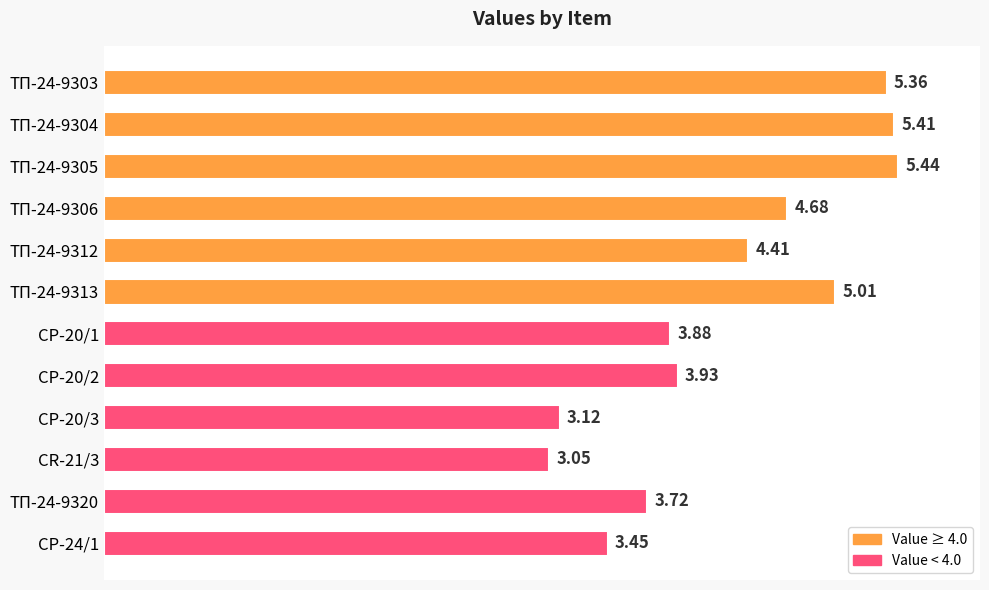

What is the change in value from ТП-24-9304 to CP-24/1?

-2.0